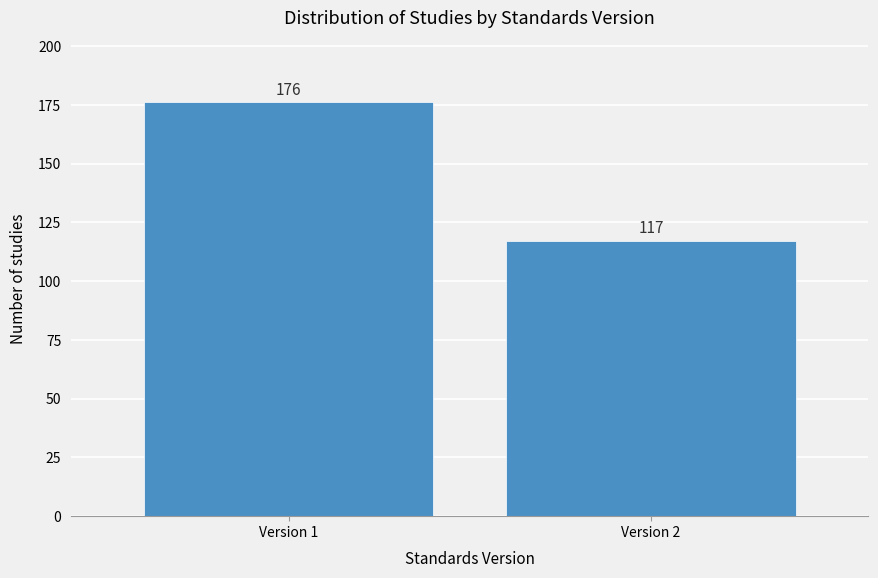

Reading left to right, transcribe all the data shown in this chart.

Version 1=176	Version 2=117